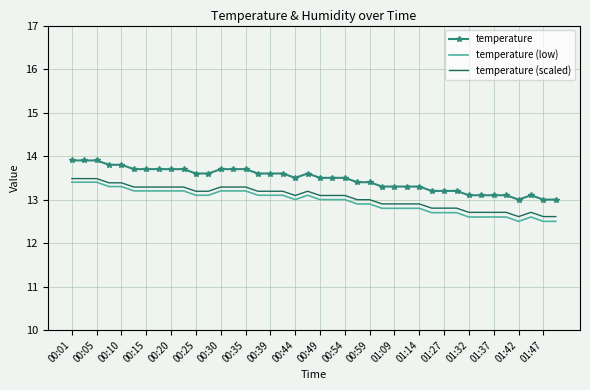

Which series has the largest total across all categories?

temperature